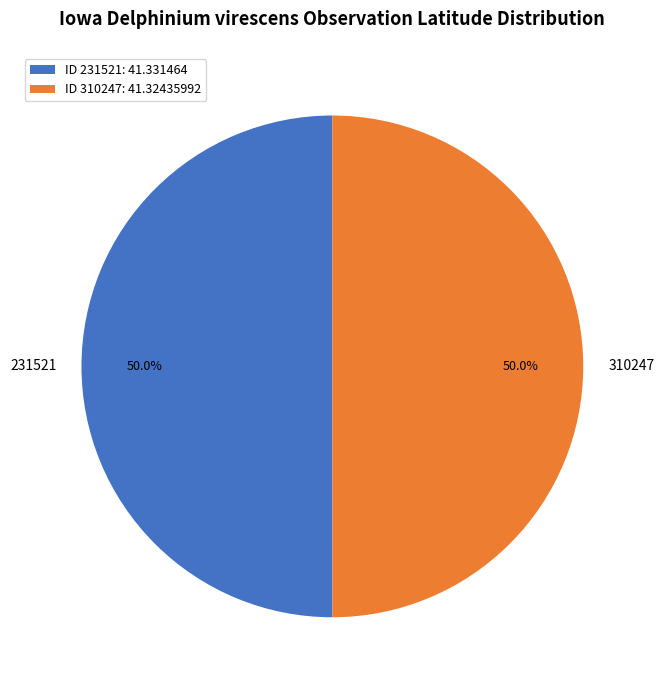

Combined, what portion of the pie is ID 310247: 41.32435992 and ID 231521: 41.331464?

100.0%